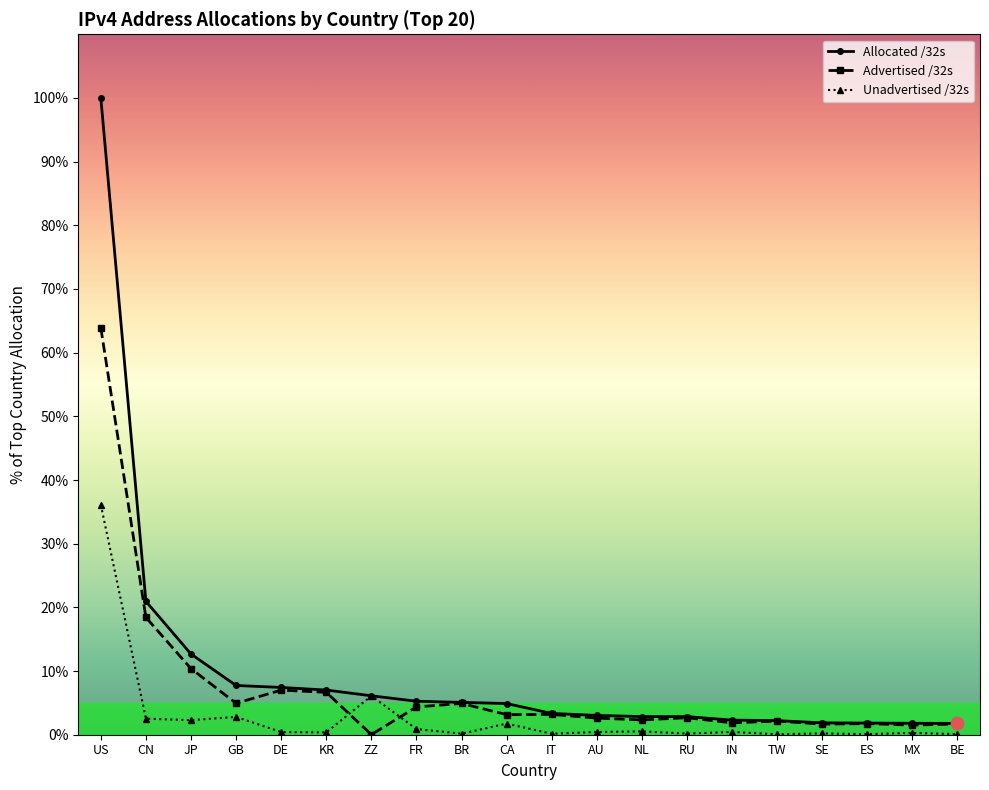

Which series has the largest range (max minus min)?

Allocated /32s